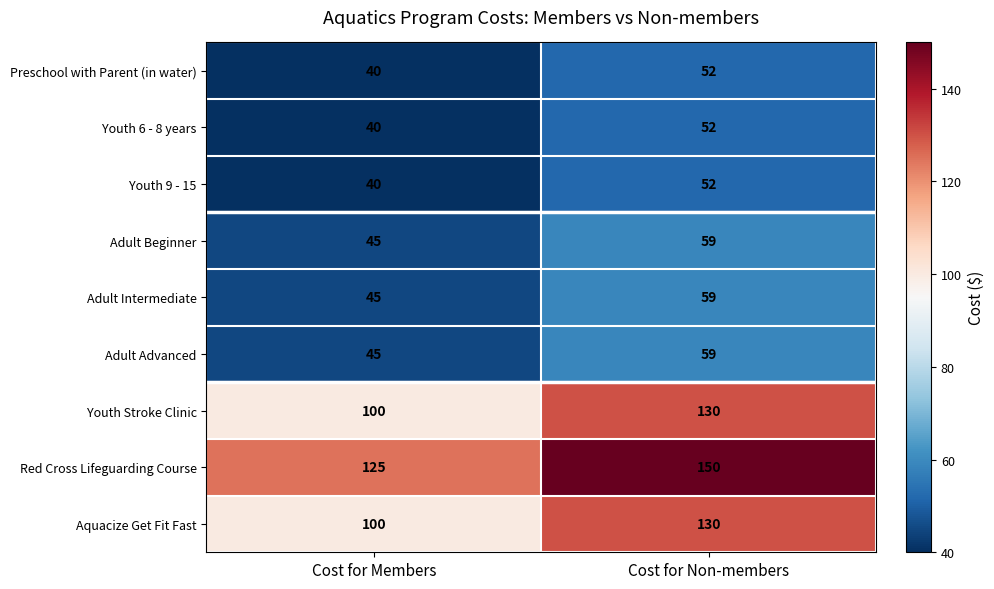

What is the sum of all Youth 6 - 8 years values?

92